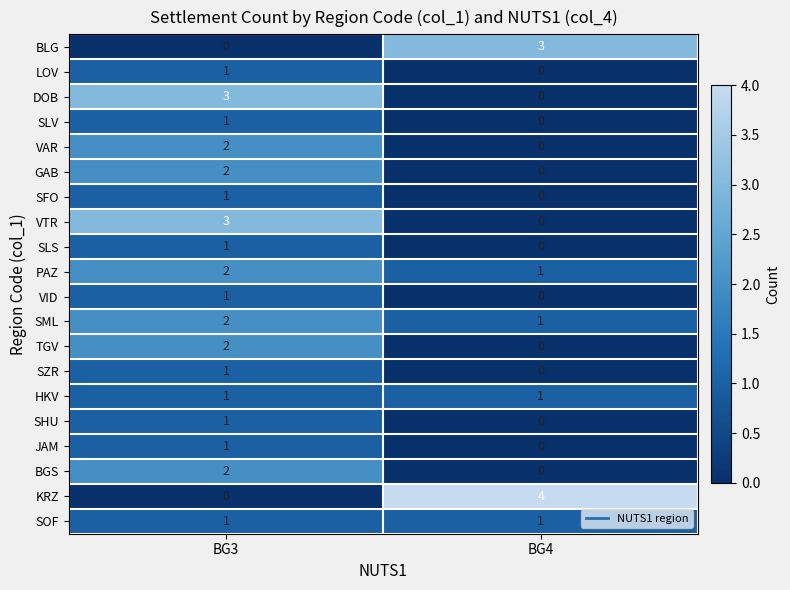

At which category is the sum across all series the highest?

BG3